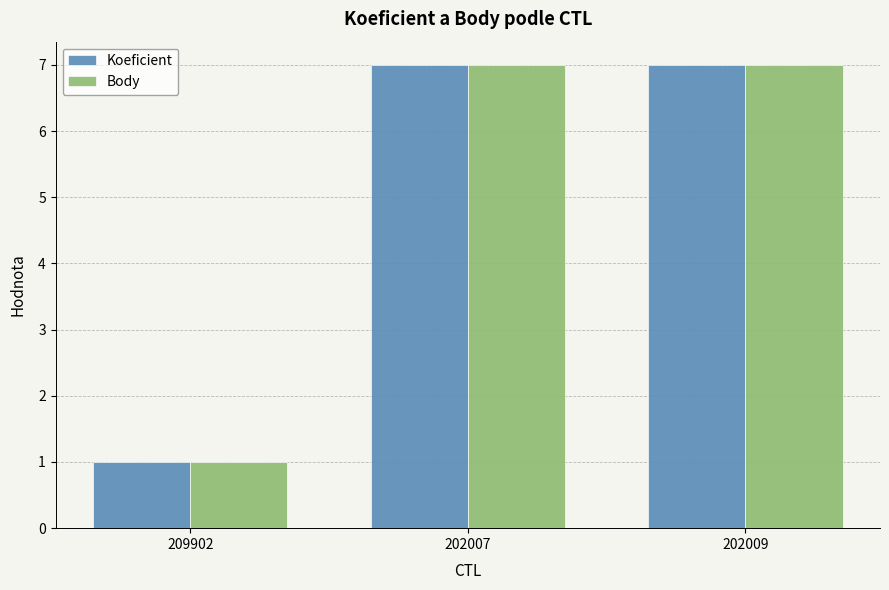

What is the sum of all Body values?

15